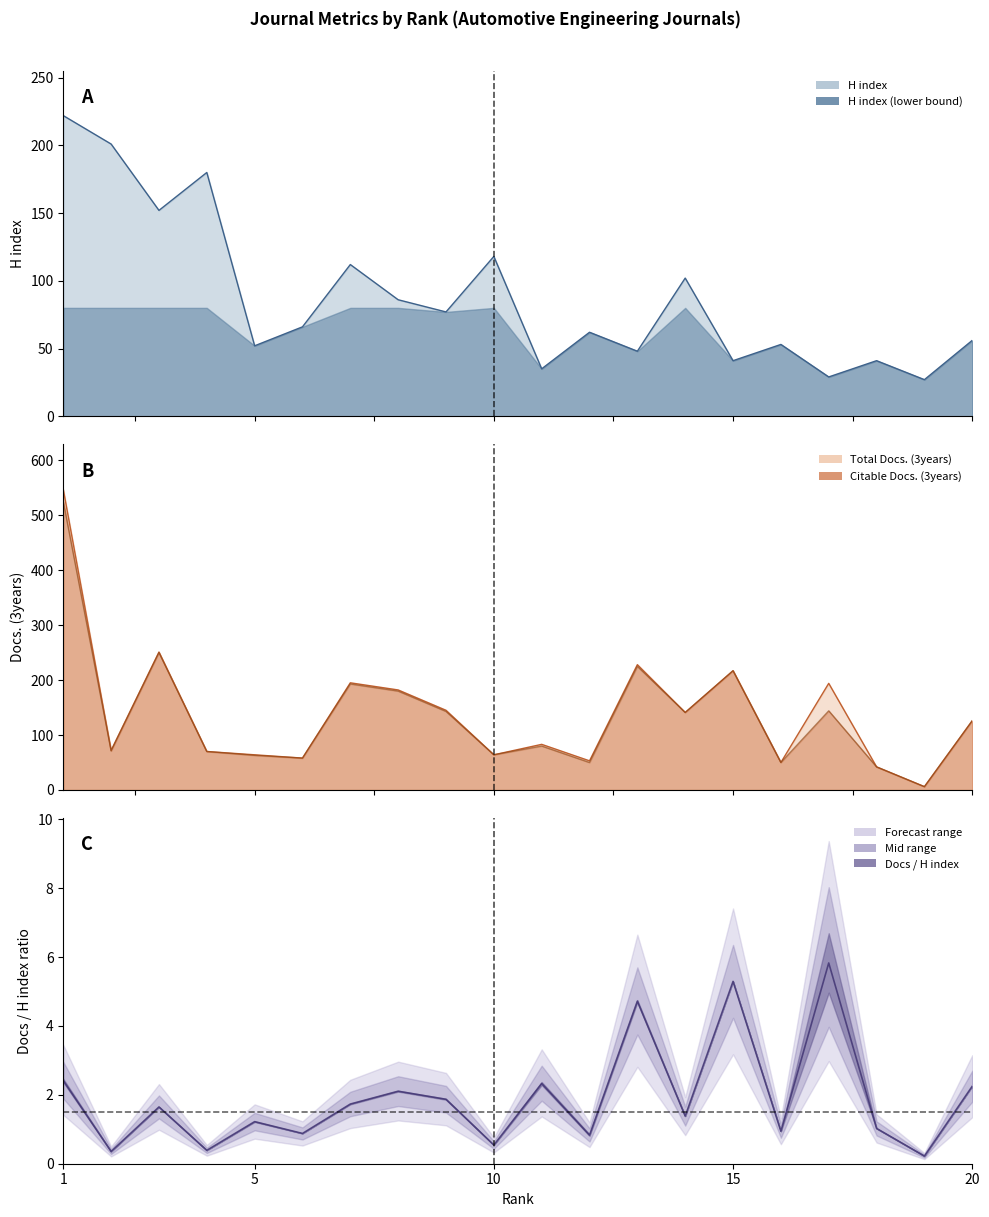

Where does the H index series first go above 66?

1